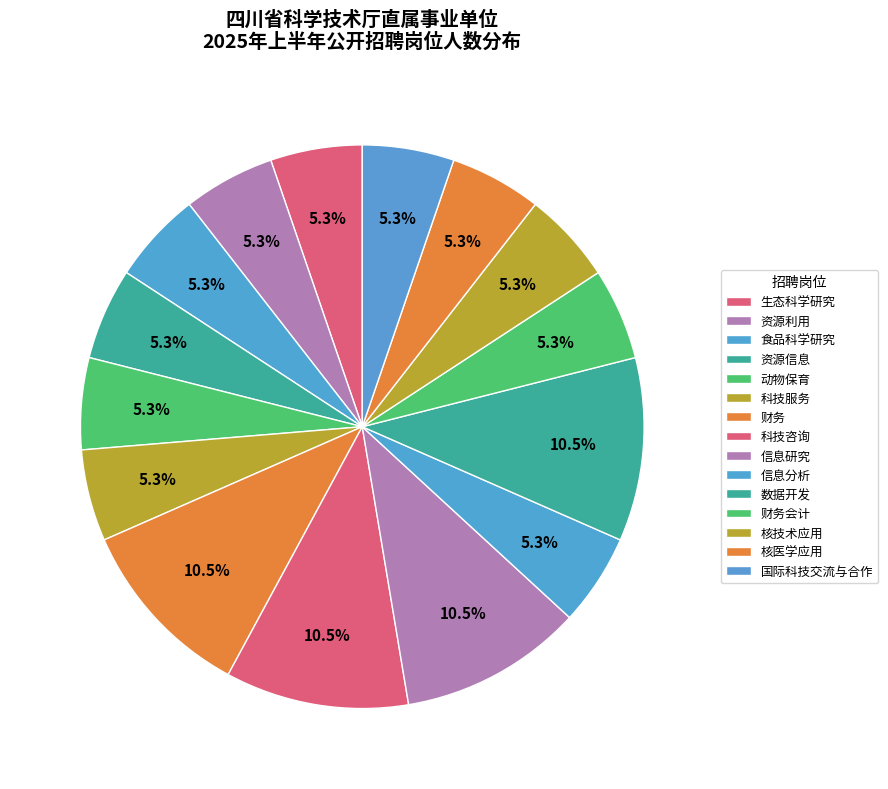

How many slices are in this pie chart?

15